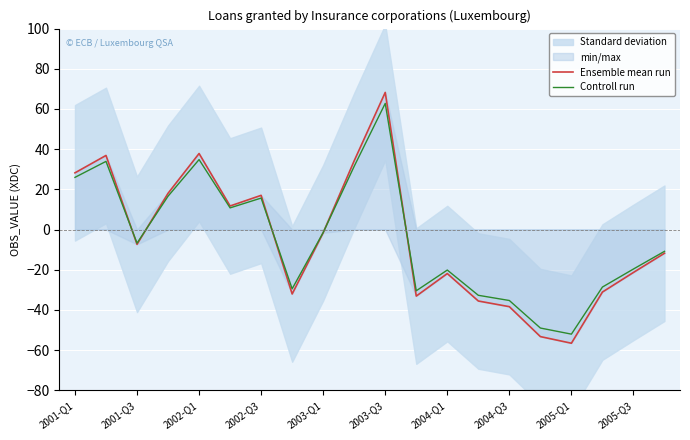

The value of Ensemble mean run at 2004-Q3 is -11.4. True or false?

False